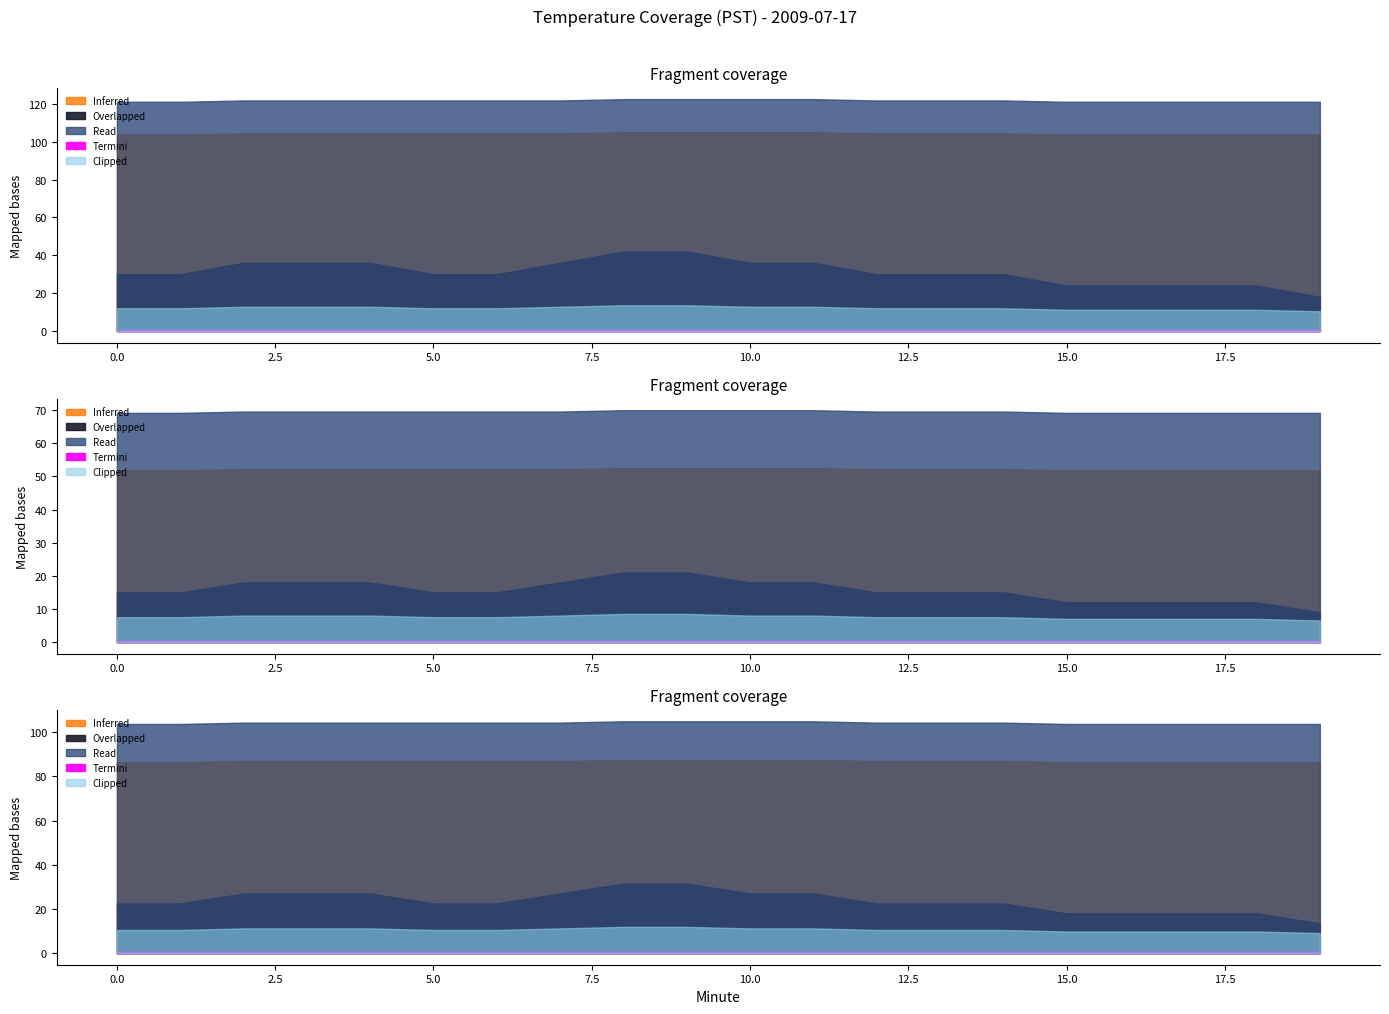

True or false: Read and Overlapped intersect in this chart.

False